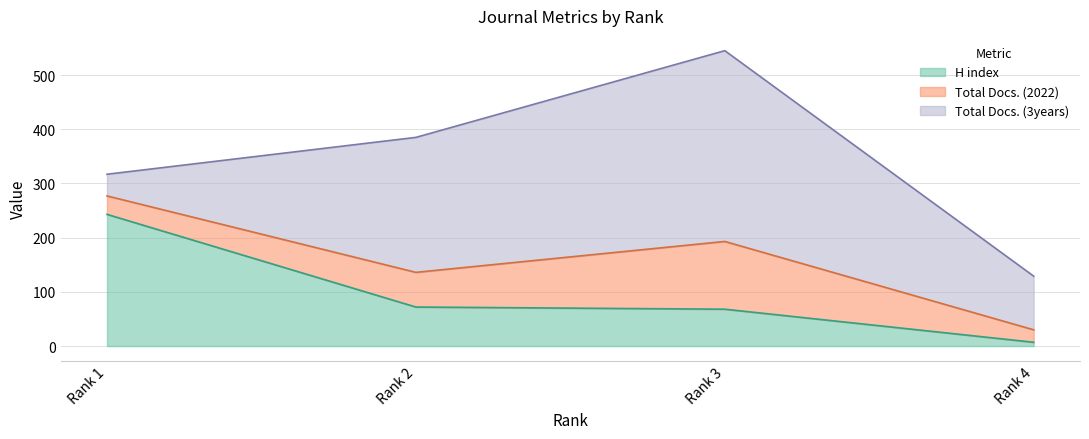

True or false: Total Docs. (2022) has a value of 64 at Rank 2.

True